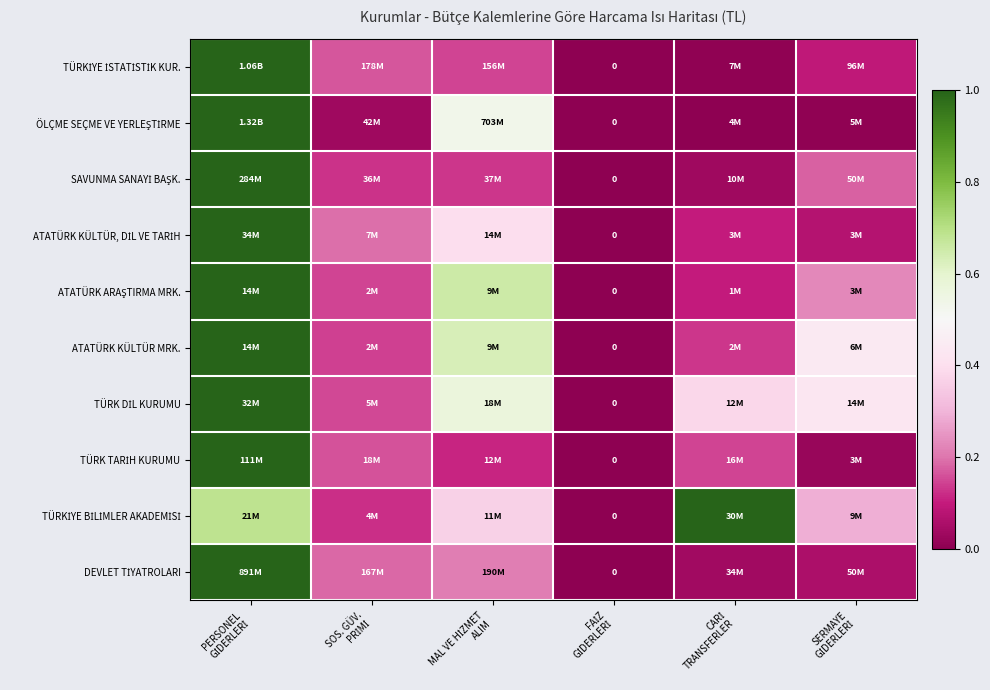

At which label is TÜRKİYE İSTATİSTİK KUR. closest to 0?

FAİZ GİDERLERİ